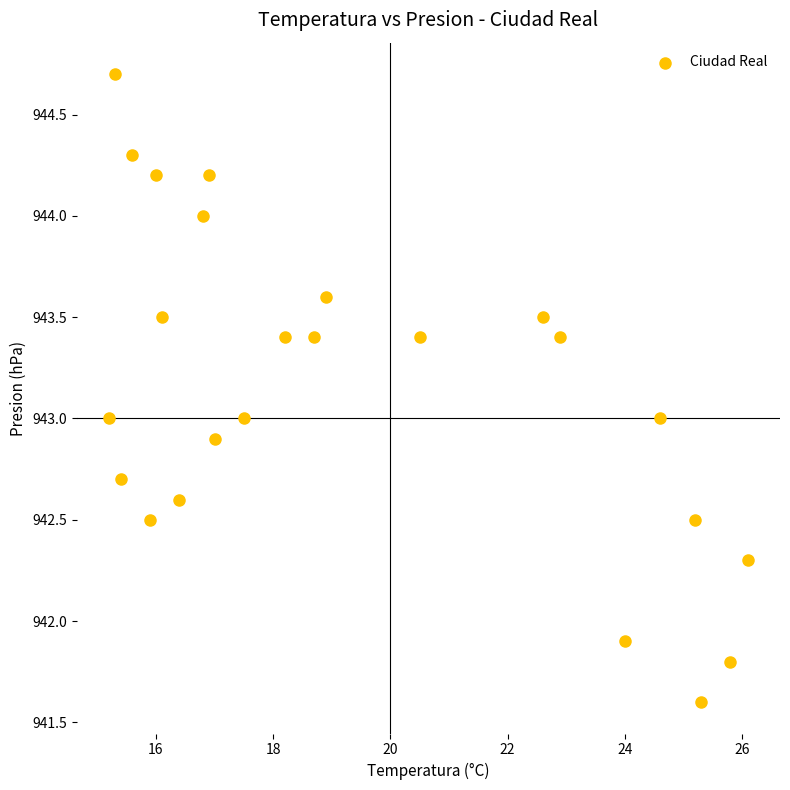

What is the range of Y values (max minus min)?

3.1